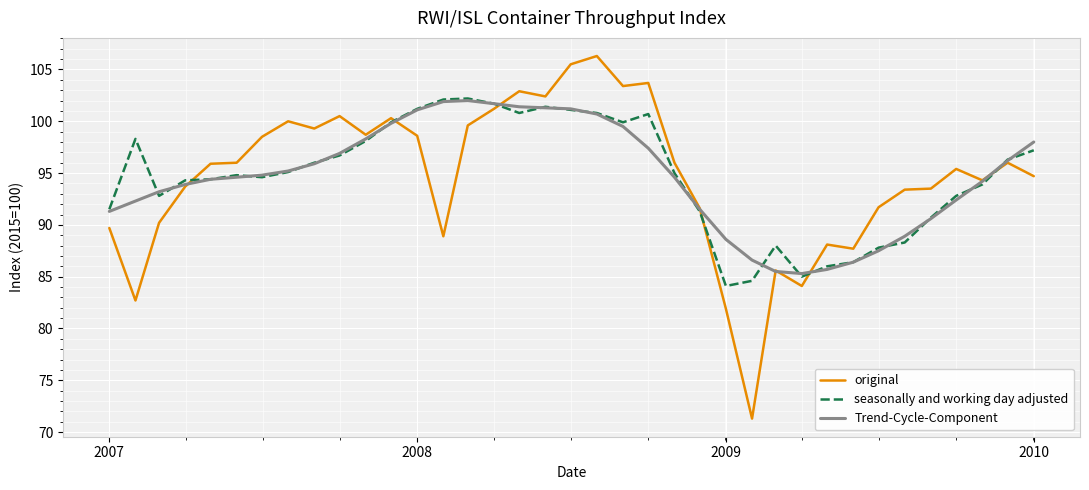

Which series ends up on top after the final intersection of Trend-Cycle-Component and original?

Trend-Cycle-Component